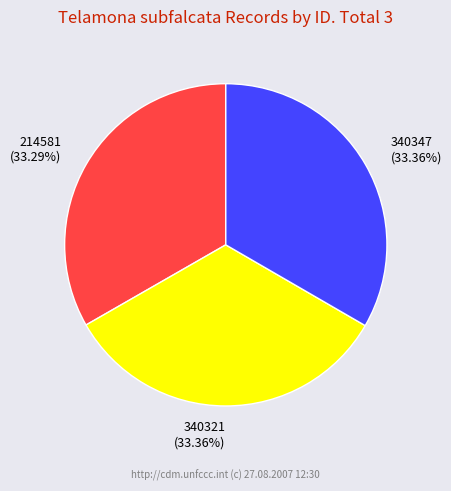

Combined, do 340321 and 340347 account for over 50%?

Yes